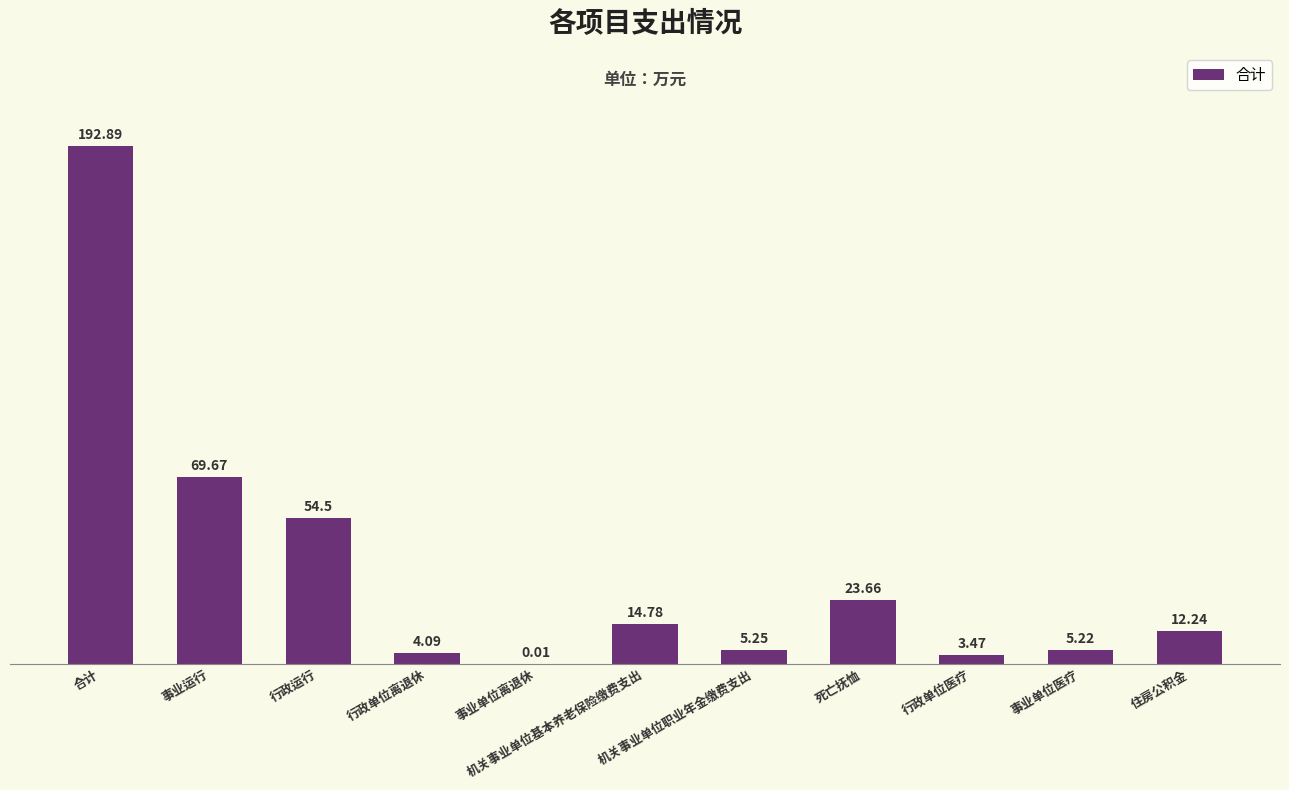

Are the bars horizontal?

No